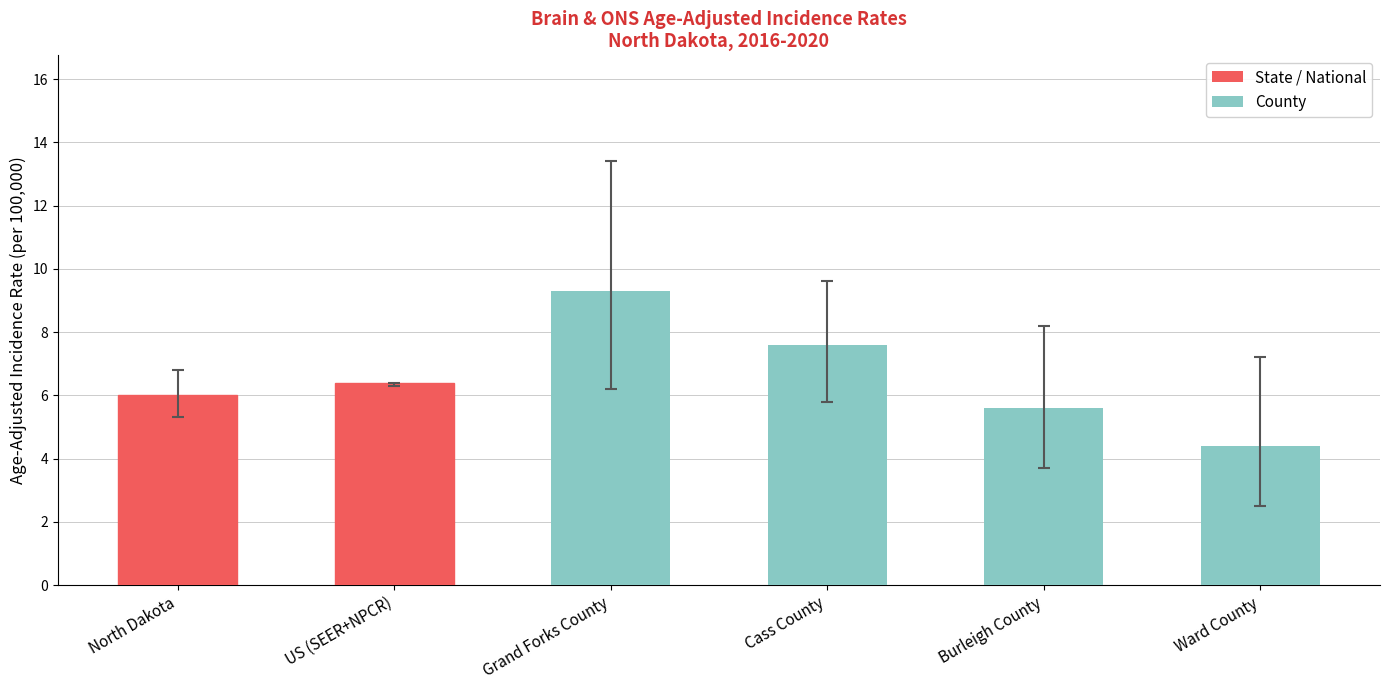

How many bars are there in total?

6